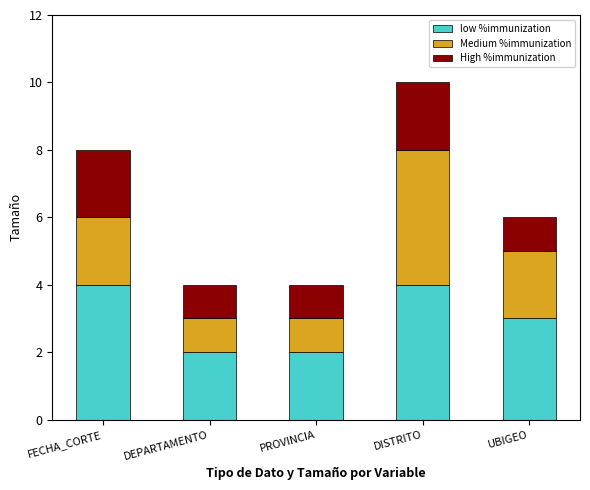

True or false: low %immunization has a value of 2 at DEPARTAMENTO.

True